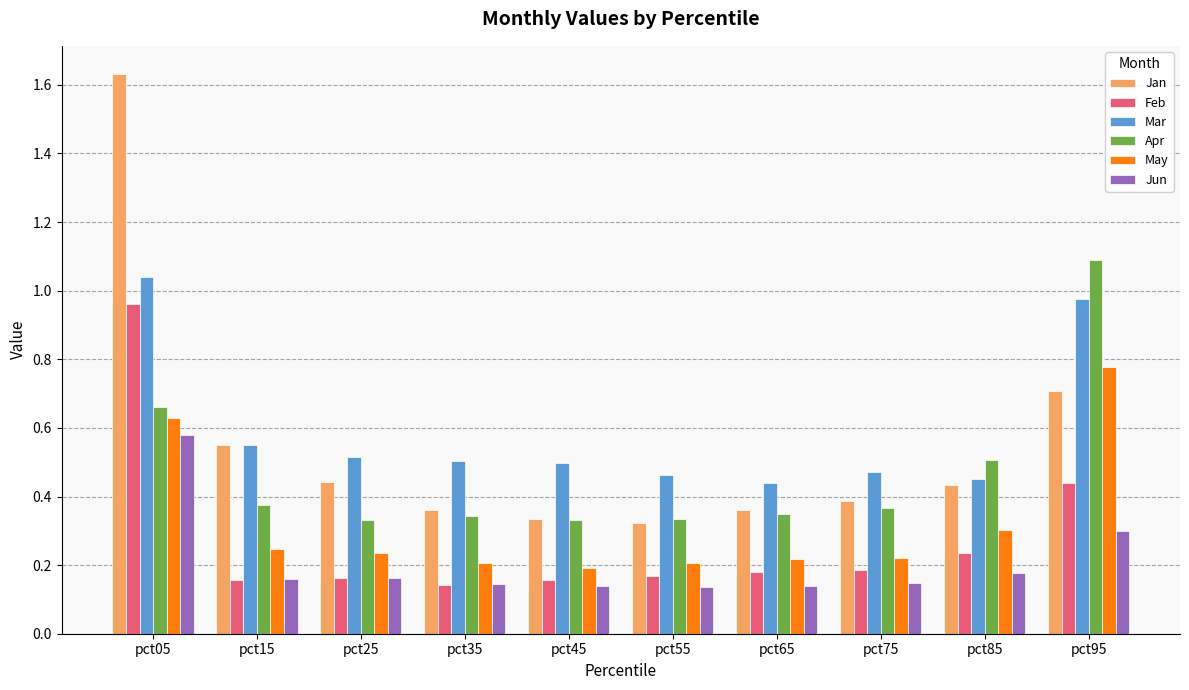

Is it true that Jun equals 0.0 at pct45?

False